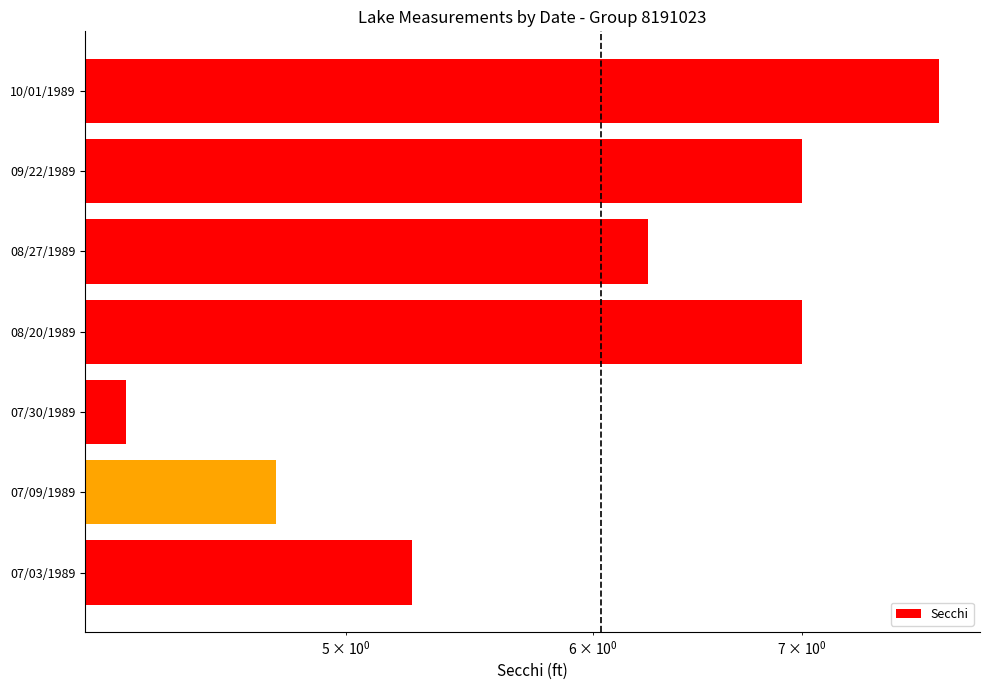

Does the chart contain any negative values?

No